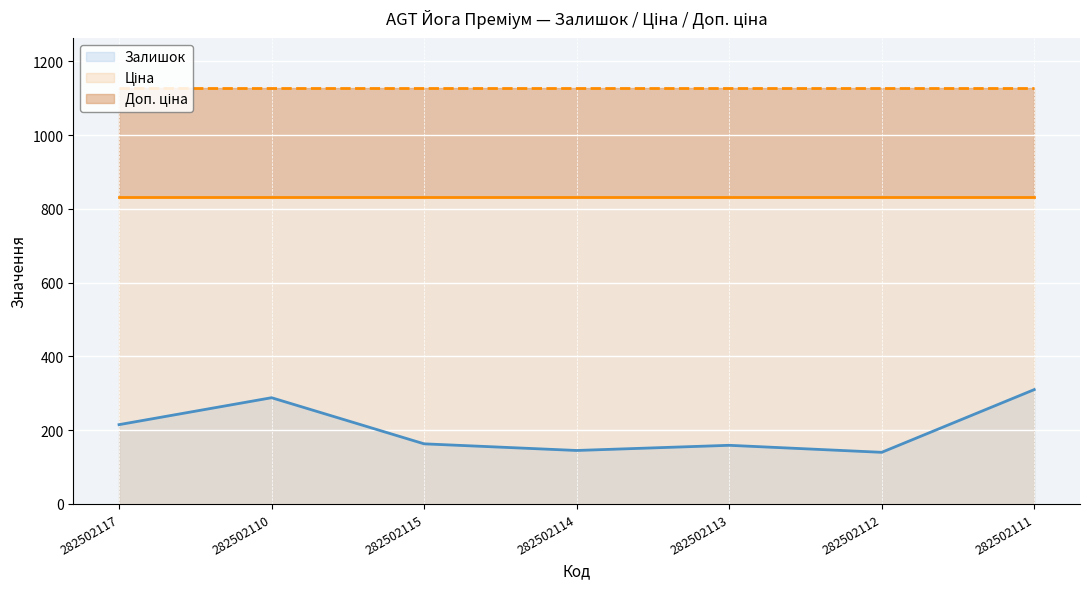

Which series has the largest total across all categories?

Доп. ціна